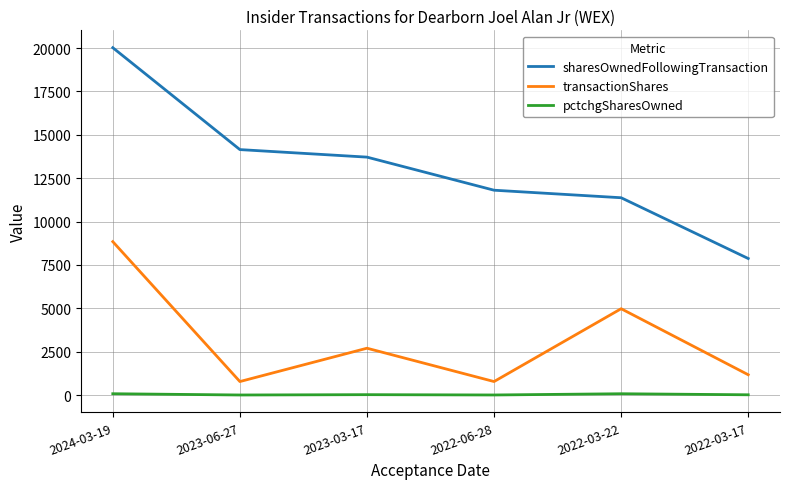

Where does the sharesOwnedFollowingTransaction series first go above 13716?

2024-03-19